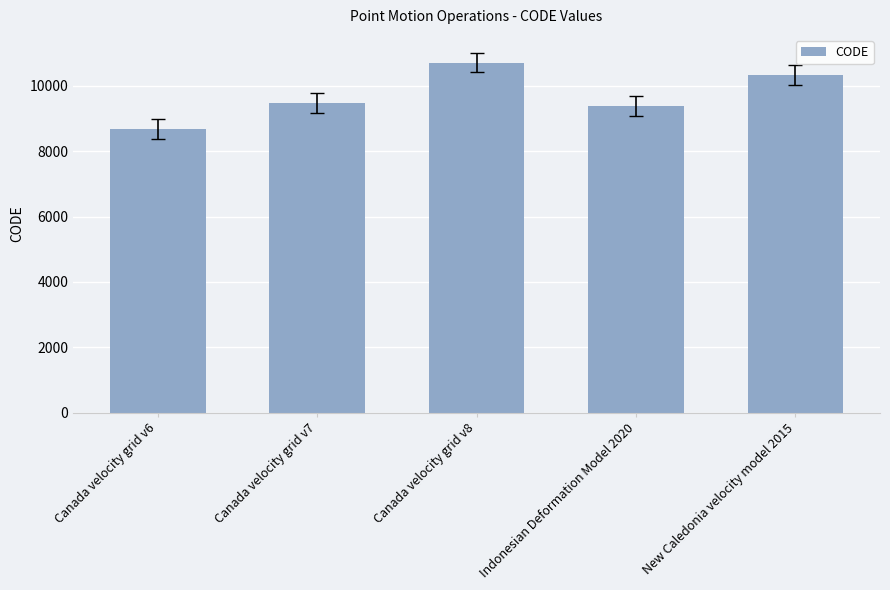

What is the greatest value displayed?

10707